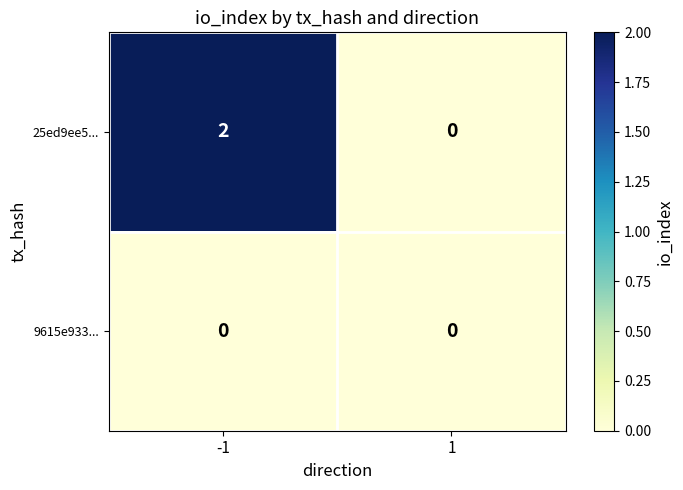

Reading left to right, extract all data points from this chart.

25ed9ee5...: 2	0
9615e933...: 0	0